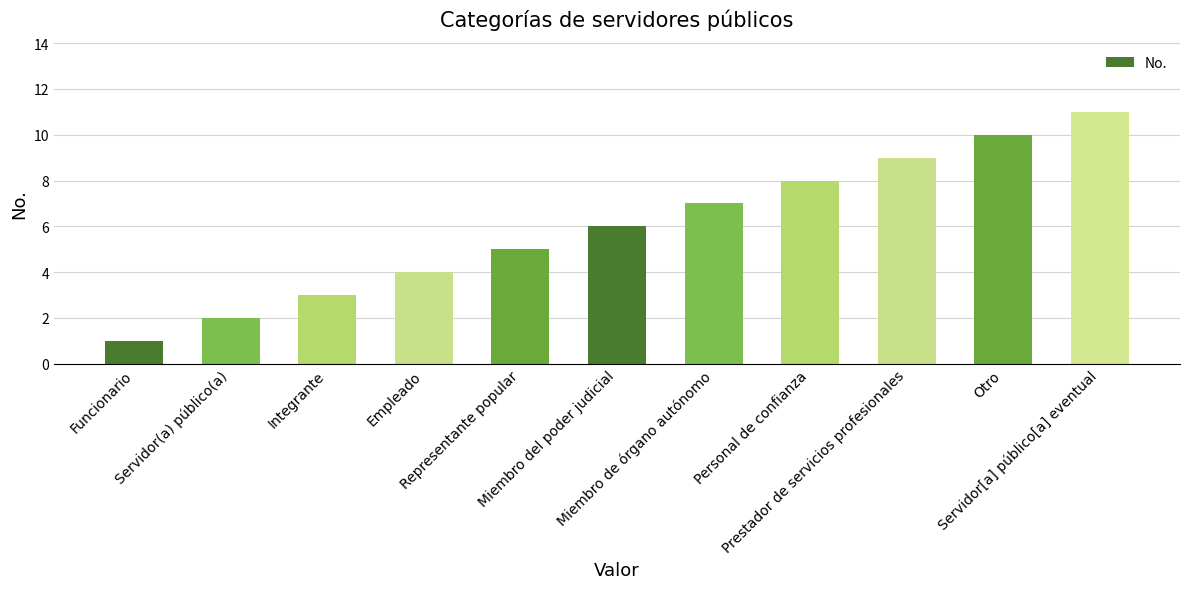

What is the label of the 9th bar from the left?

Prestador de servicios profesionales